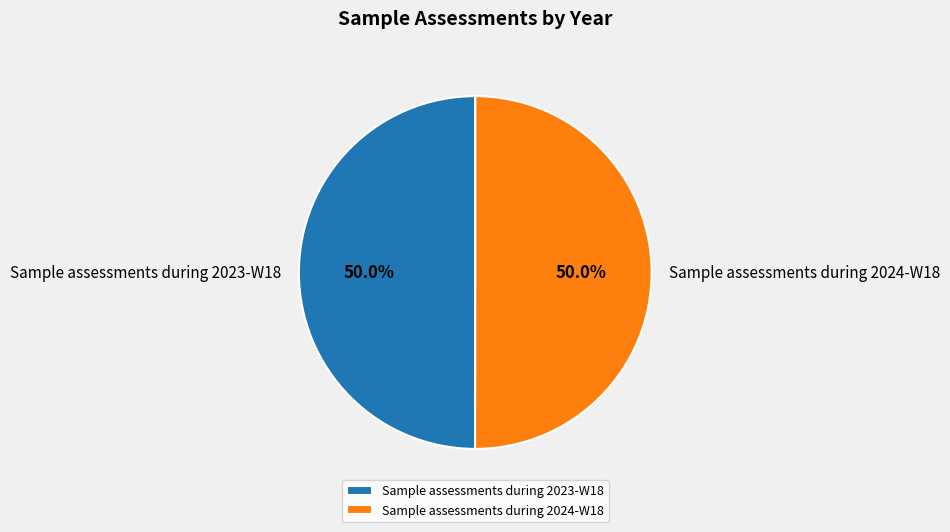

How much of the chart is everything except Sample assessments during 2024-W18?

50.0%